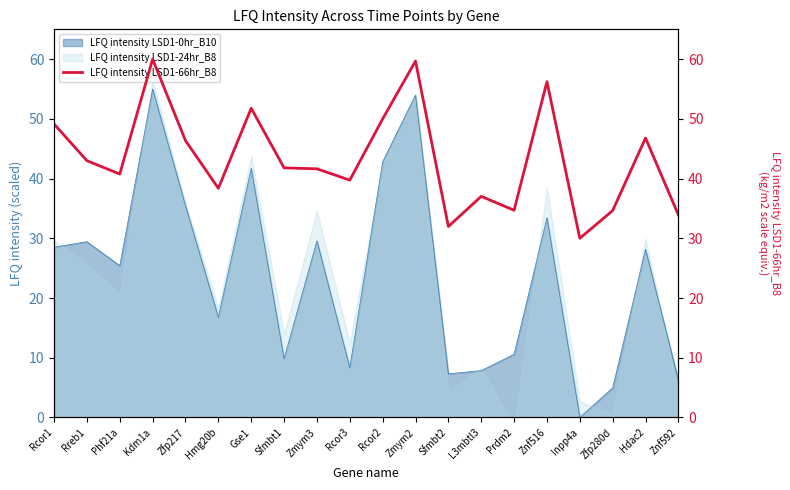

Is it true that LFQ intensity LSD1-0hr_B10 equals 16.5 at Phf21a?

False